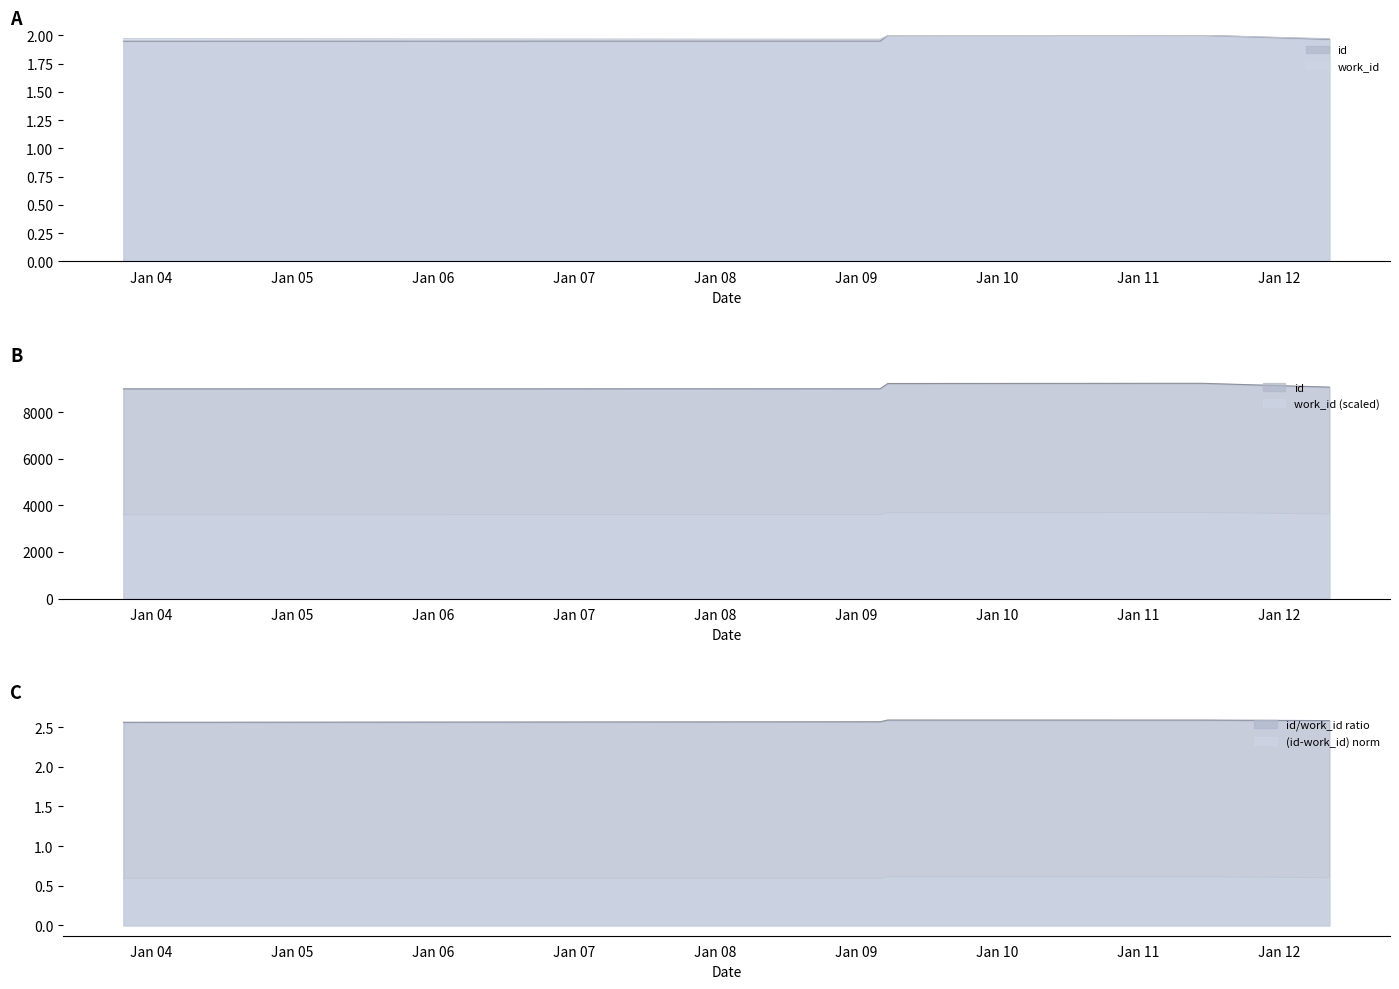

The id series shows 2.8 at 2003-10-22. True or false?

False